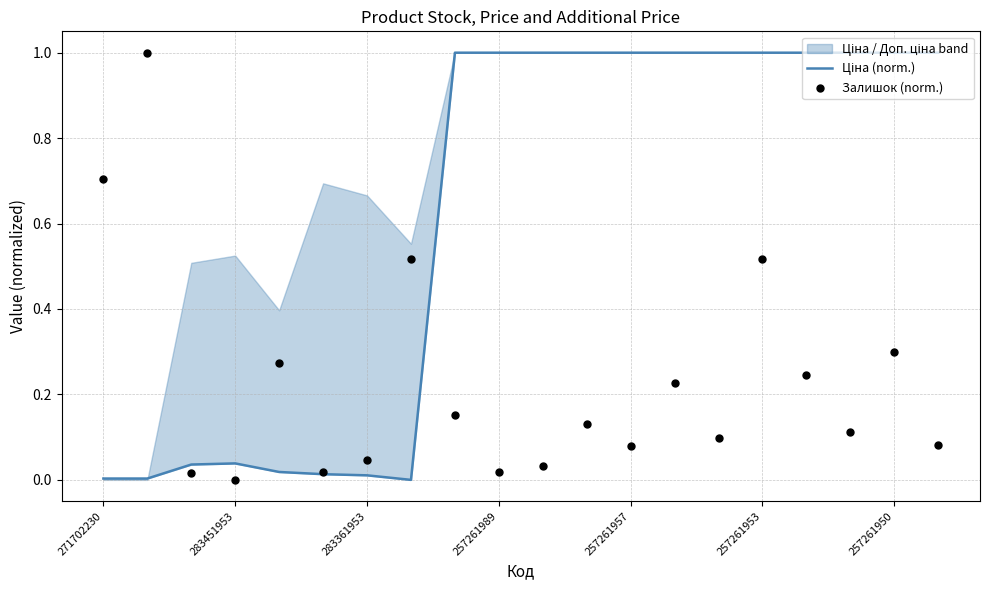

Which series reaches the maximum Y coordinate?

Ціна (norm.)